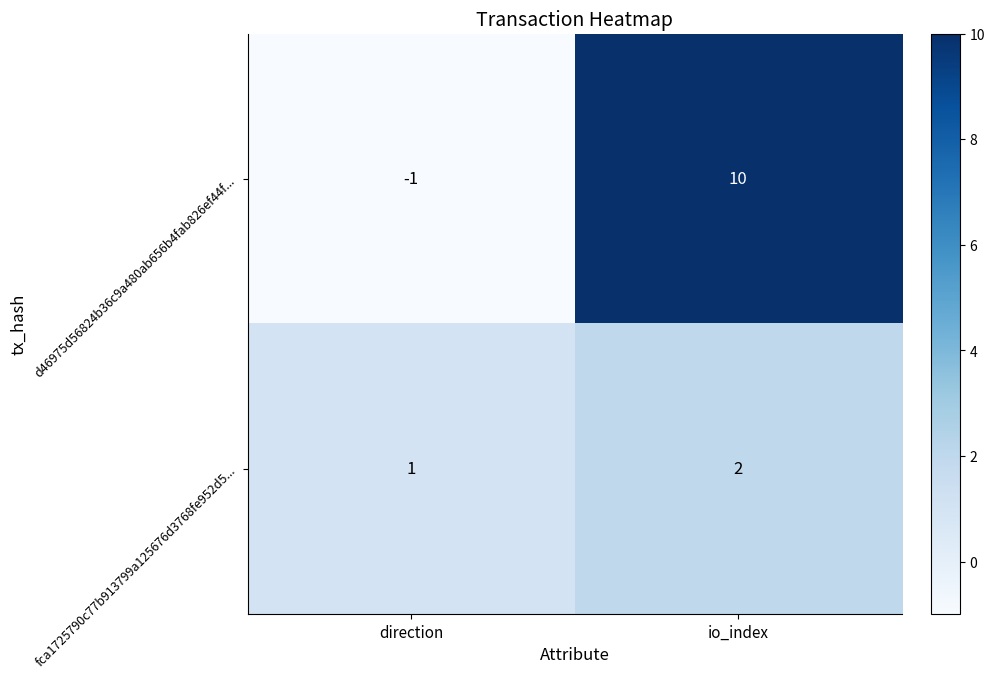

At which label does fca1725790c77b913799a125676d3768fe952d5... reach its peak?

io_index